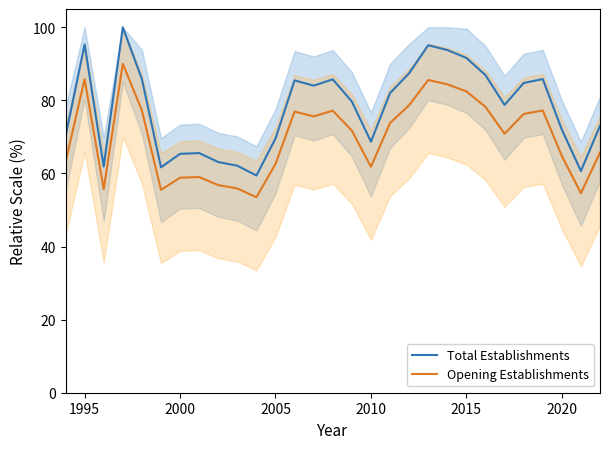

What is the minimum value for Total Establishments?

59.4